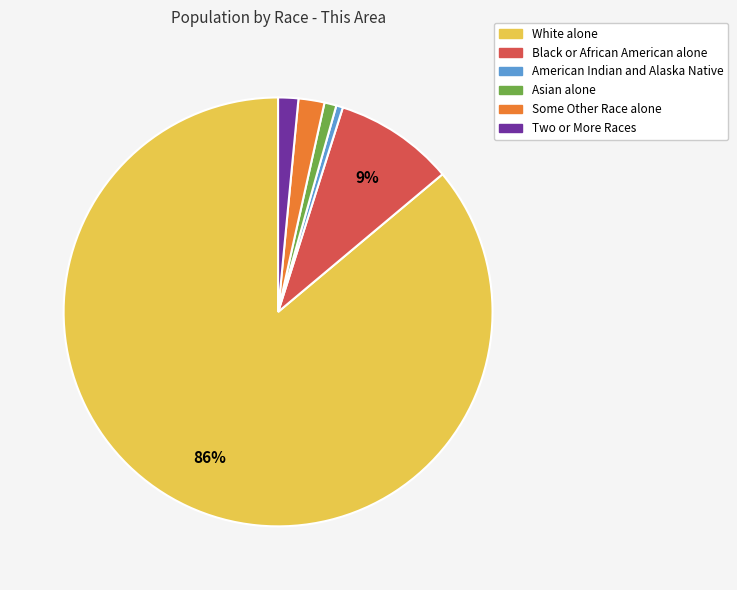

What percentage is the Some Other Race alone slice, to the nearest percent?

2%